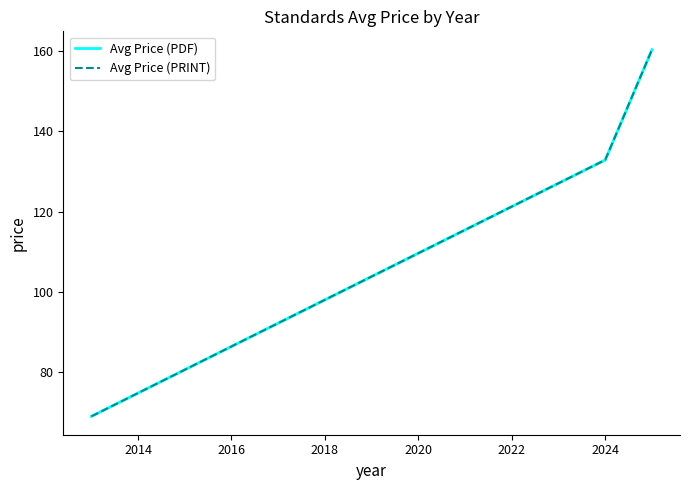

Does the chart have visible grid lines?

No